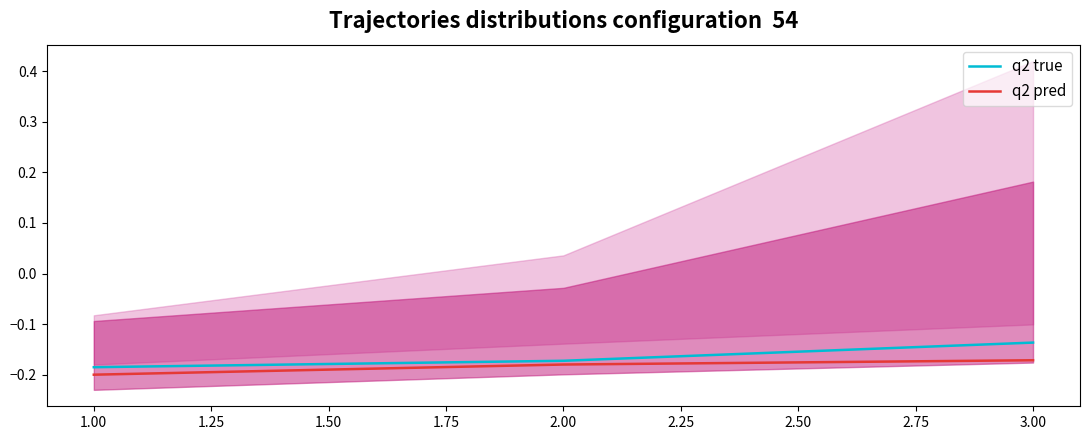

What is the sum of all q2 pred values?

-0.6